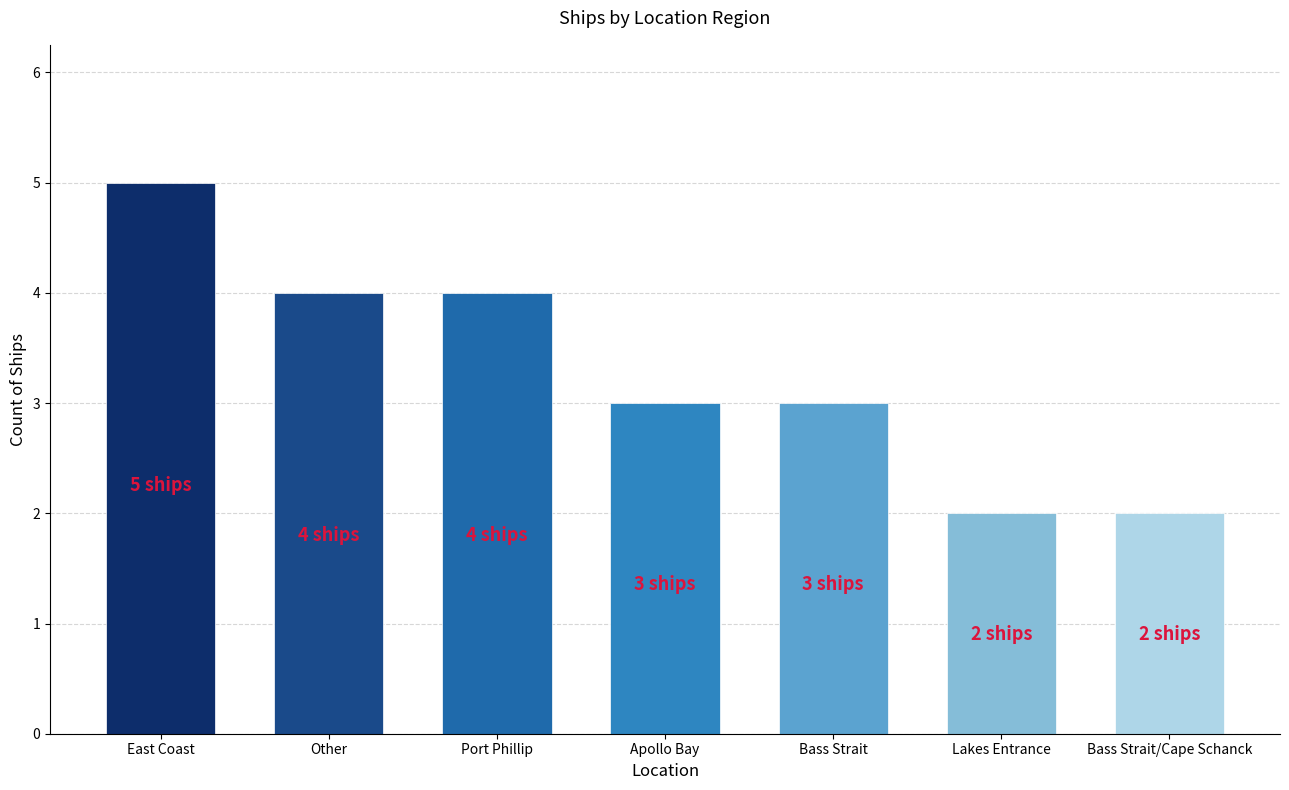

Which label corresponds to the largest value in the chart?

East Coast